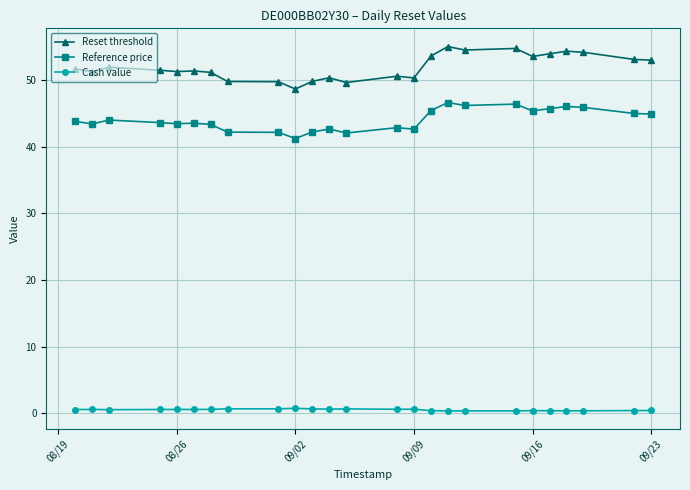

Rank the series by their average value, from lowest to highest.

Cash value, Reference price, Reset threshold